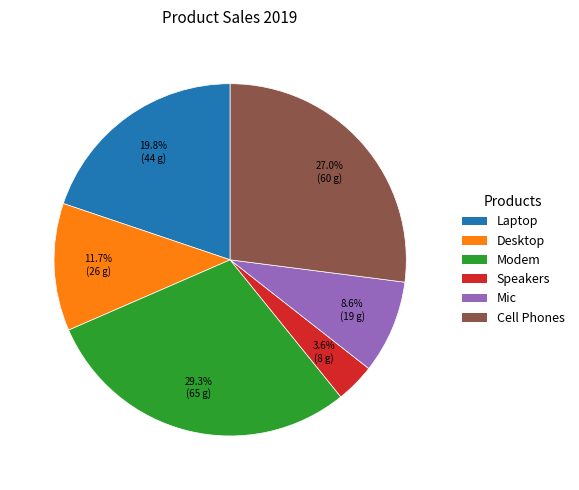

To the nearest percent, what is the average slice percentage?

17%